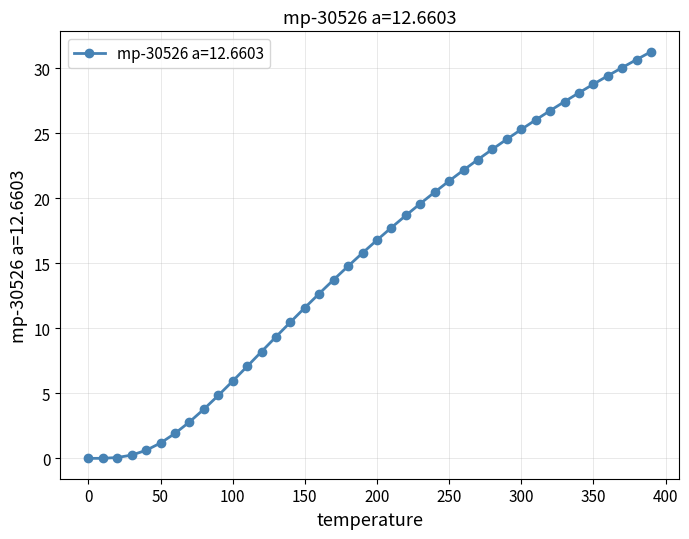

What is the maximum value shown in the chart?

31.3